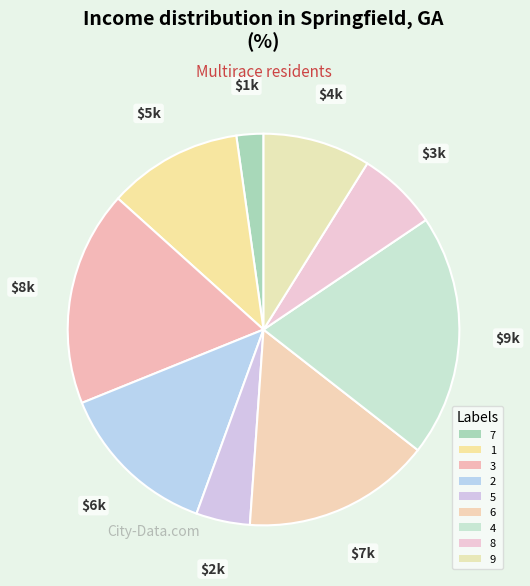

How many segments does this pie chart have?

9